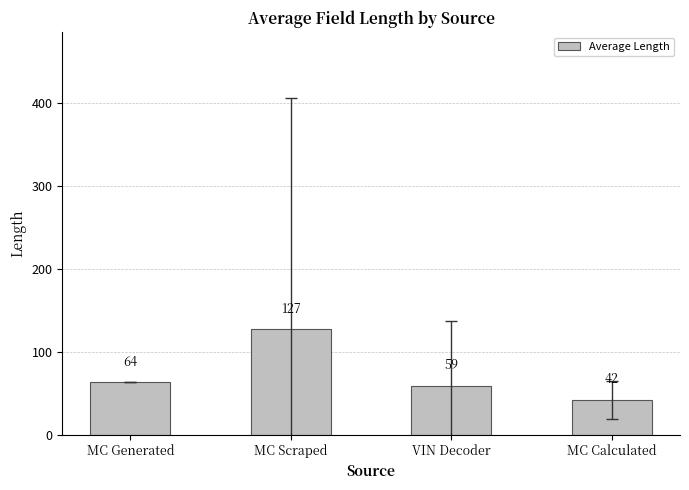

The value at VIN Decoder is 87.7. True or false?

False